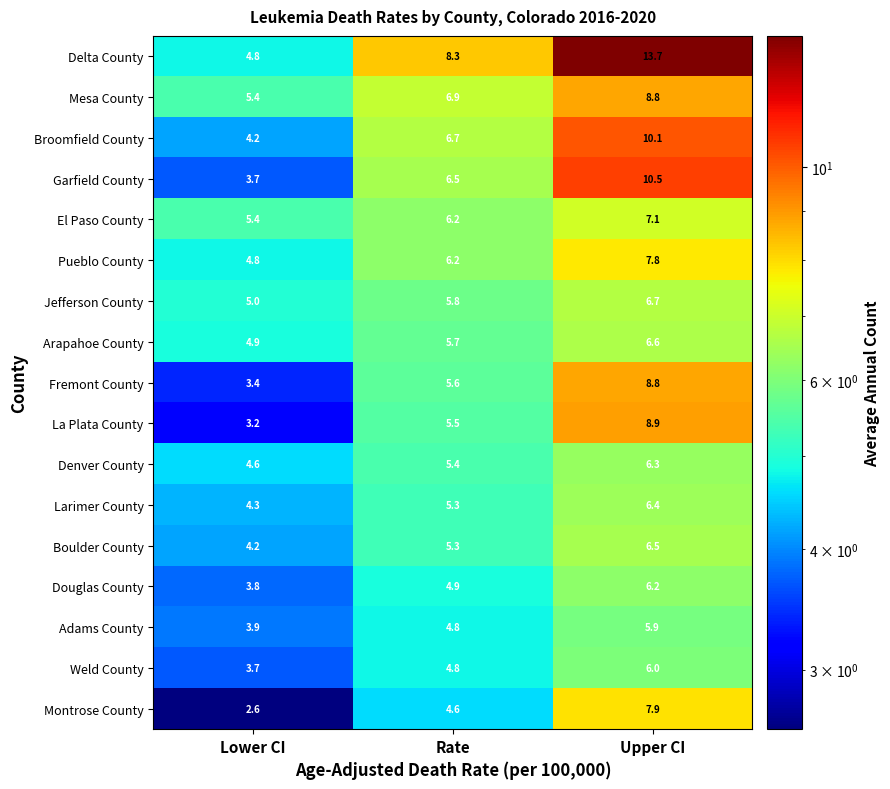

What is the spread (max minus min) of values at Upper CI?

7.8